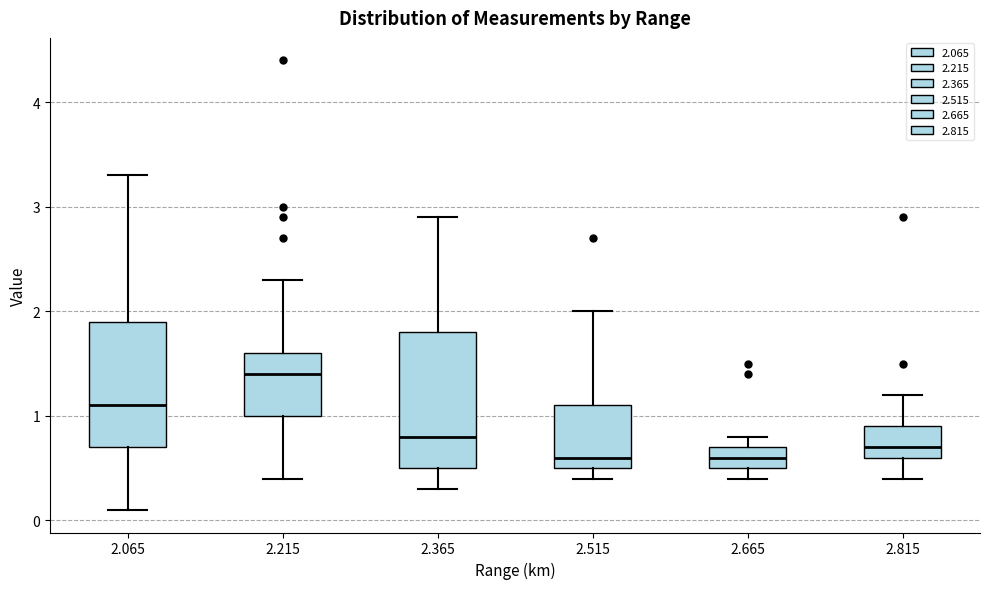

Where does the lower whisker of the box at x = 2.215 end on the y-axis? The values are not printed on the chart, so give them approximately, as read against the axis.

0.4